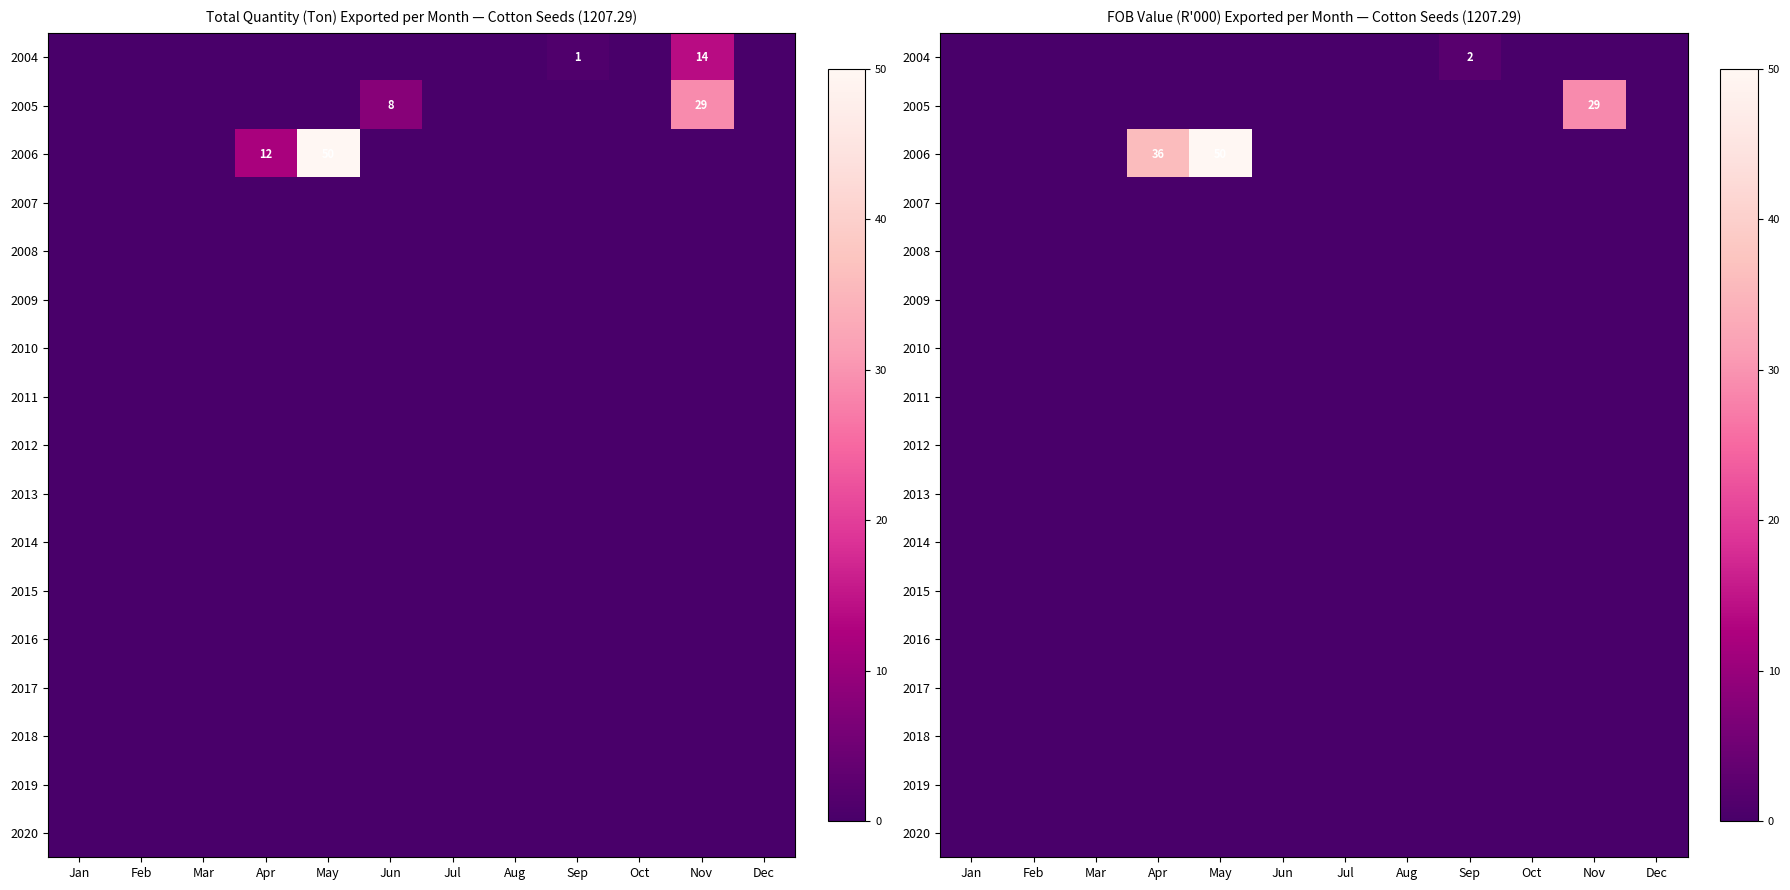

Rank the categories by 2018 value from highest to lowest.

Jan, Feb, Mar, Apr, May, Jun, Jul, Aug, Sep, Oct, Nov, Dec